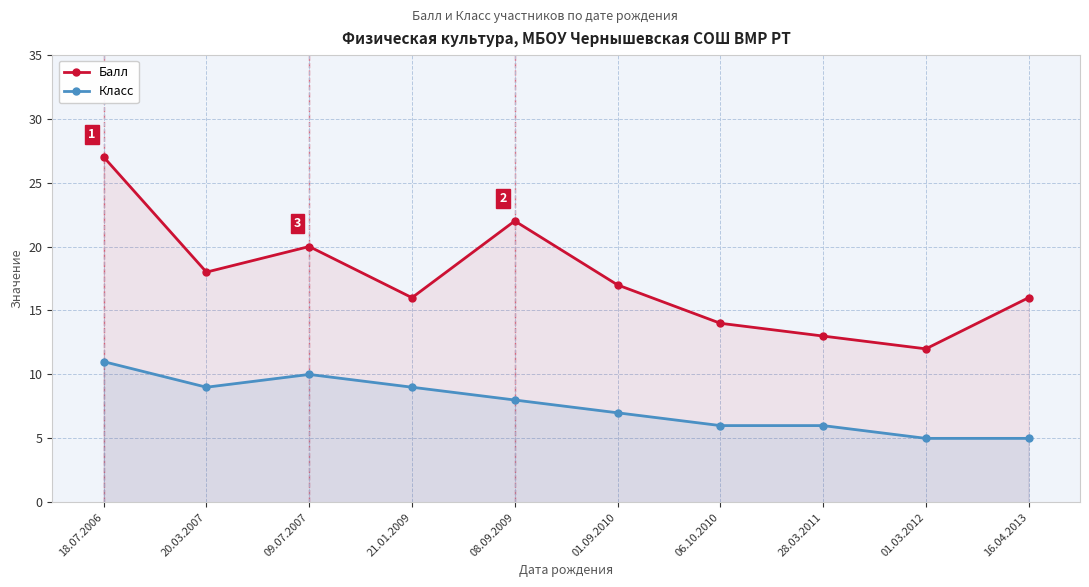

True or false: Балл and Класс cross at least once.

False